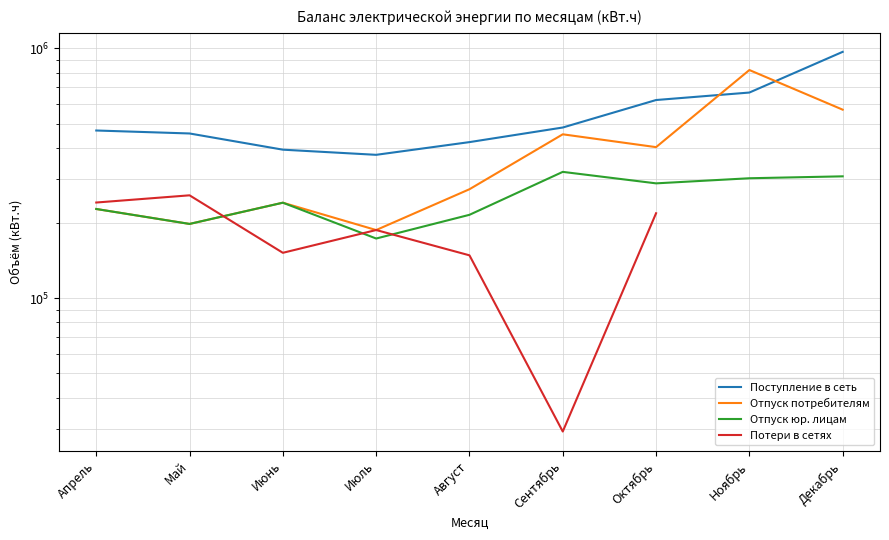

What is the label of the 6th point from the right?

Июль